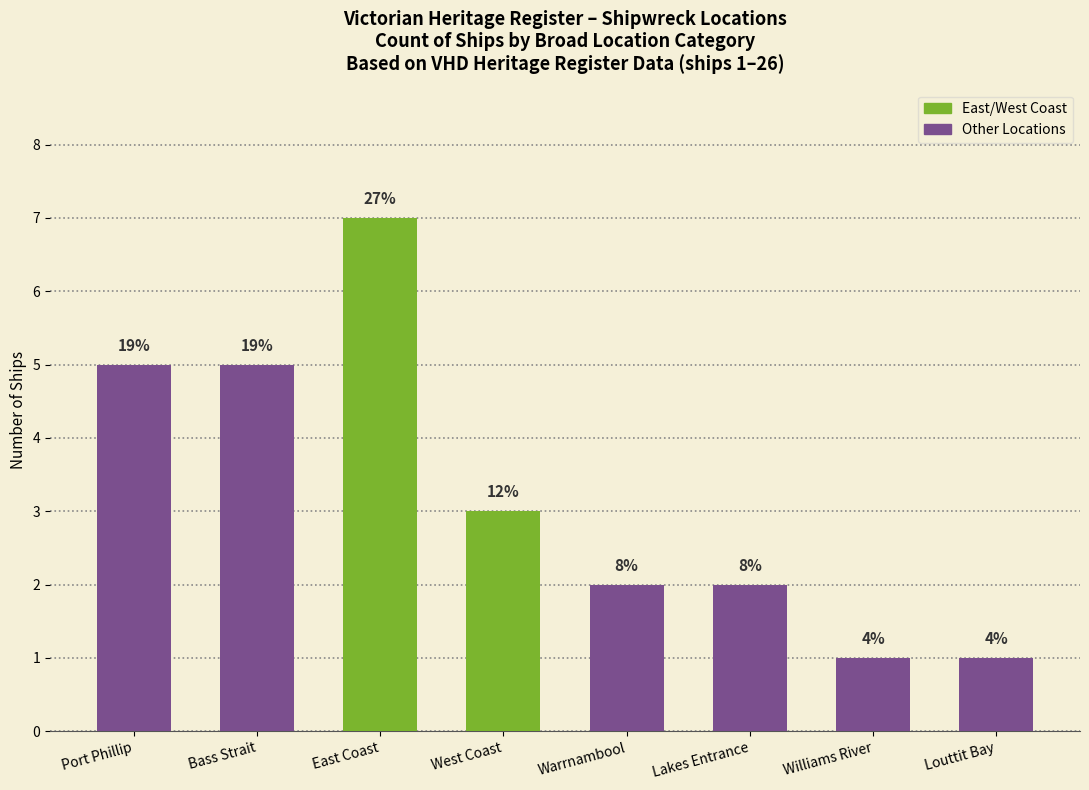

Are the bars horizontal?

No